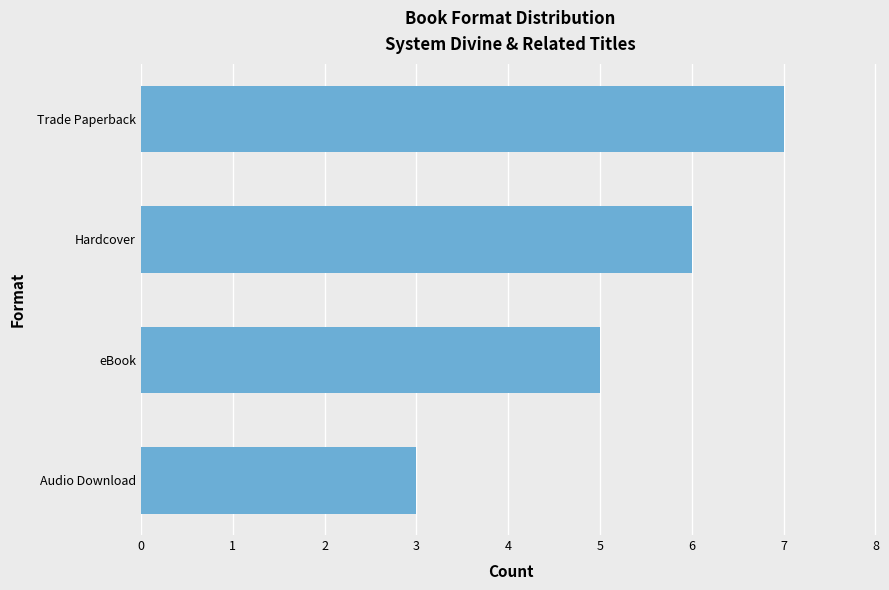

How many bars are there in total?

4